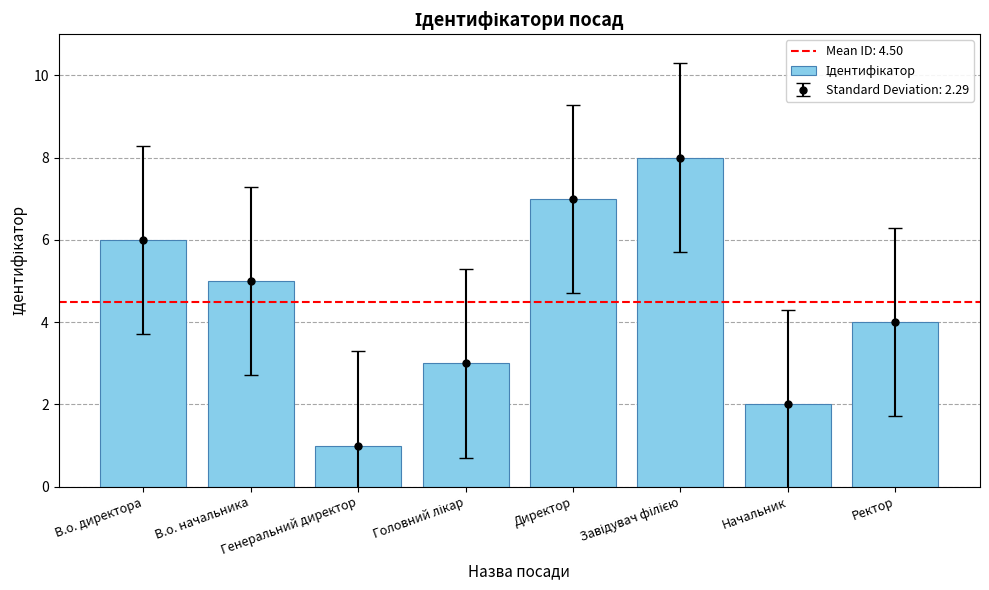

Reading left to right, extract all data points from this chart.

6	5	1	3	7	8	2	4